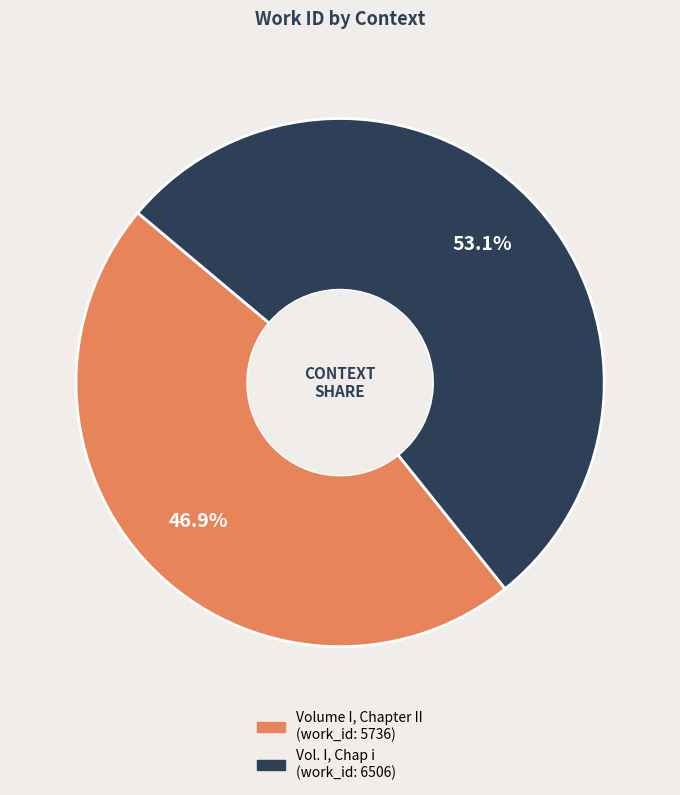

What is the largest slice in the pie chart?

Vol. I, Chap i